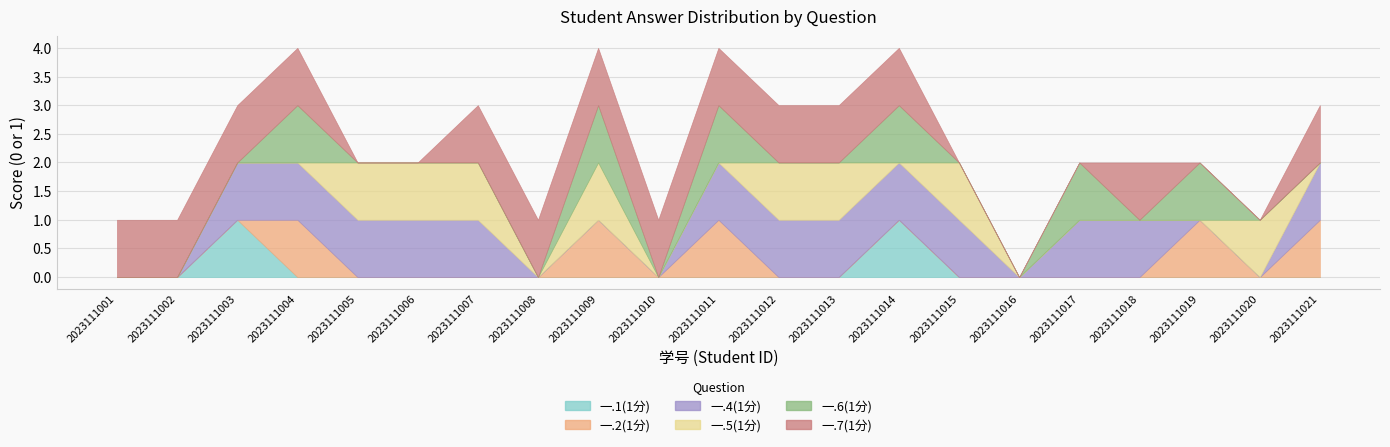

At which category does 一.6(1分) reach its first local valley?

2023111010